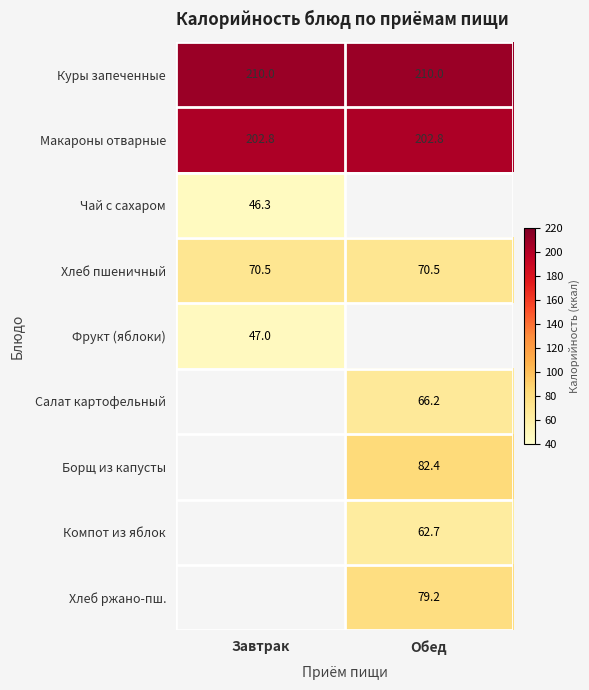

The Фрукт (яблоки) series shows 76.9 at Завтрак. True or false?

False